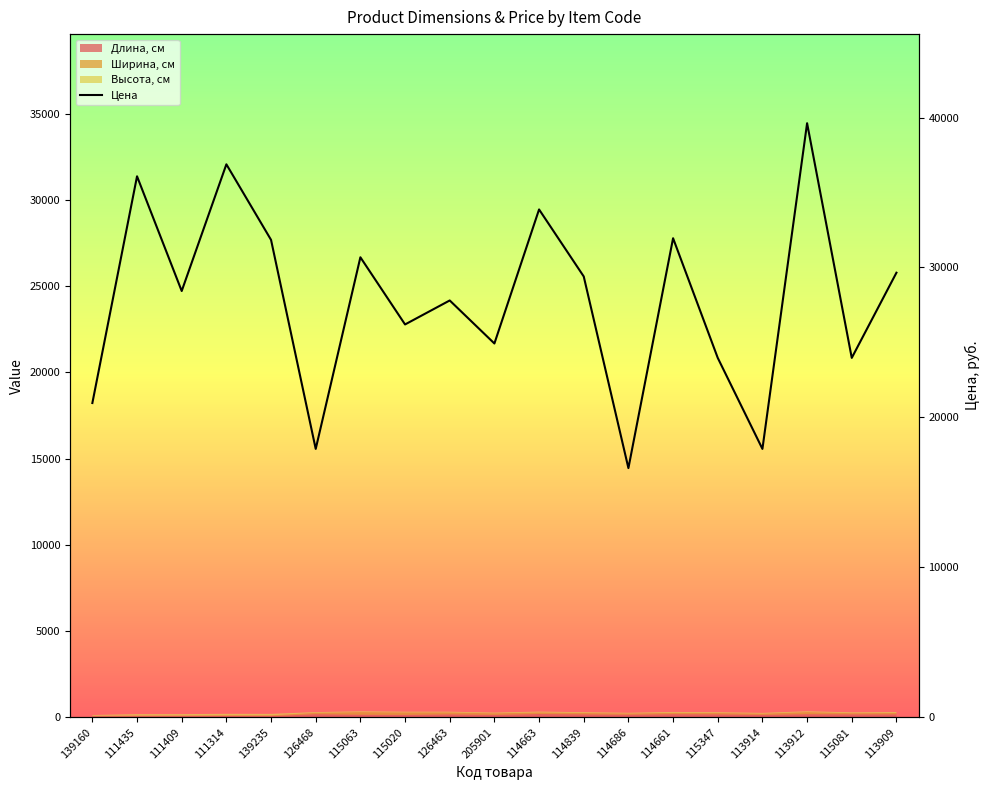

What is the sum of all values?

528650